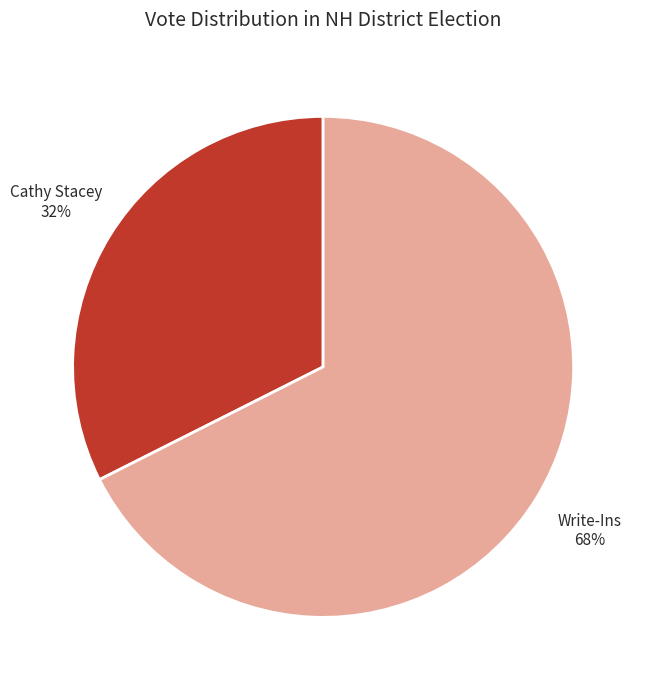

What is the largest slice in the pie chart?

Write-Ins